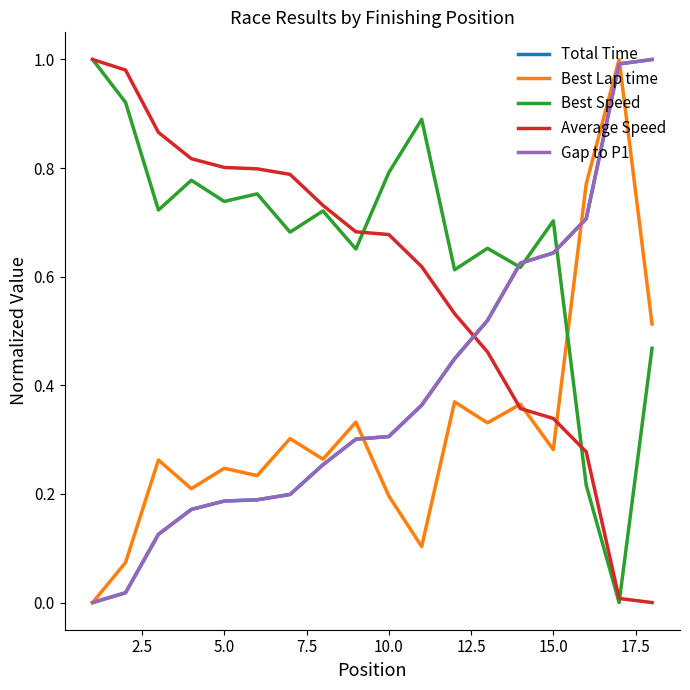

True or false: Best Speed and Average Speed intersect in this chart.

True